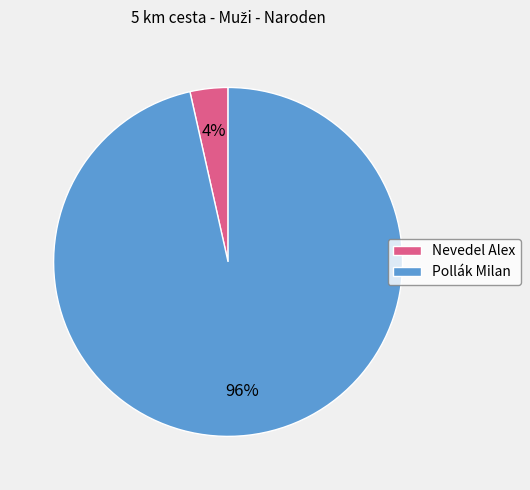

True or false: Nevedel Alex accounts for 4% of the total.

True